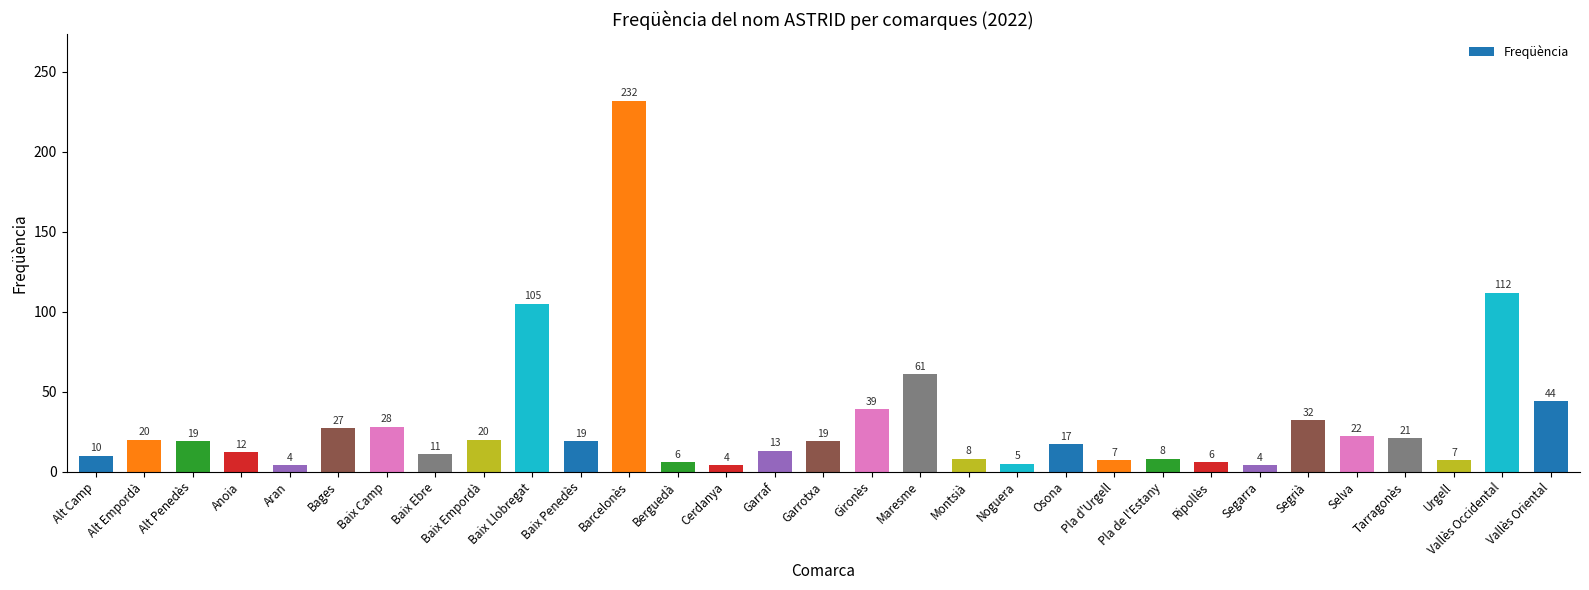

What is the smallest value displayed?

4